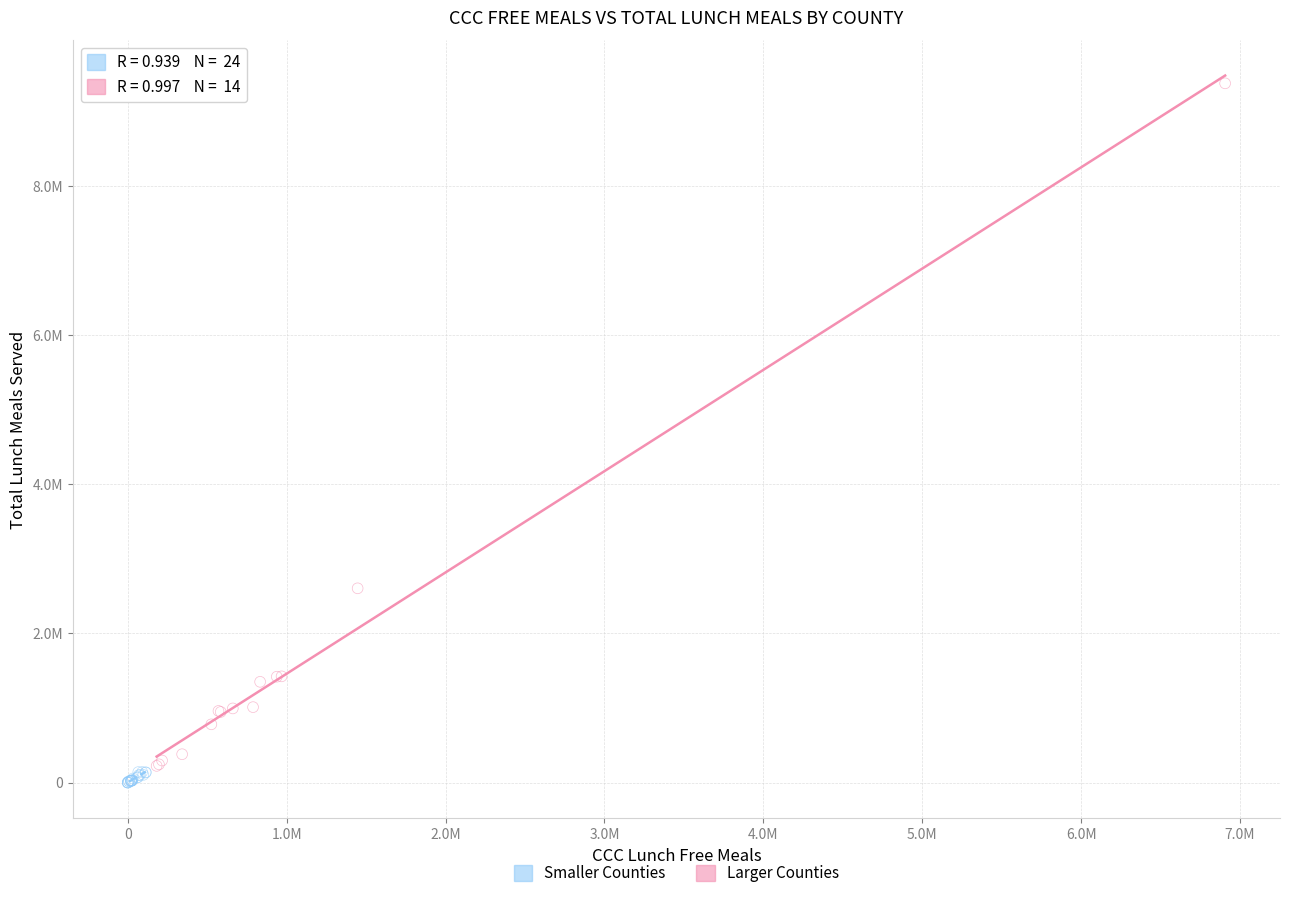

Which series contains the lowest Y value?

Smaller Counties